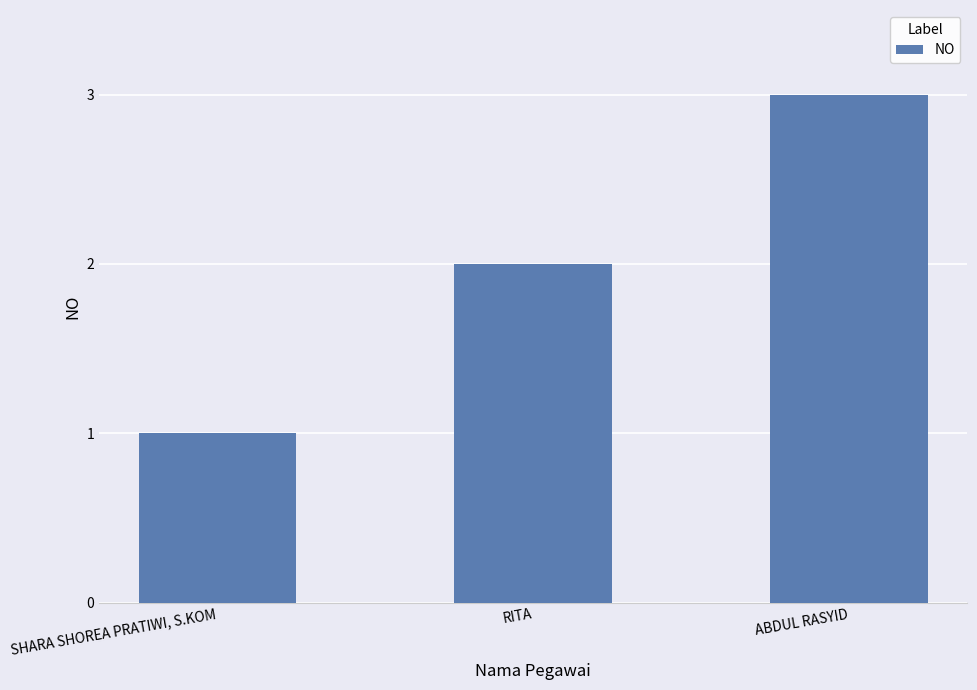

What is the smallest value displayed?

1